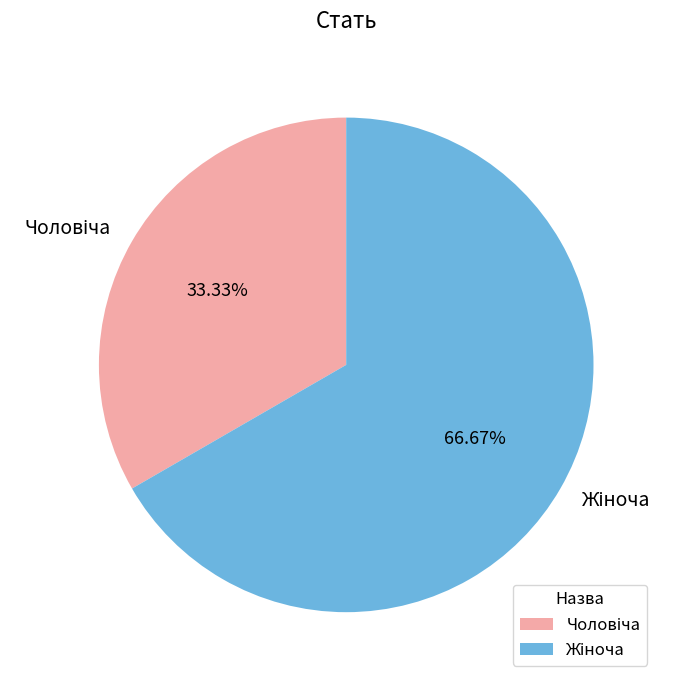

To the nearest percent, what is the difference between the largest and smallest slice percentages?

33%